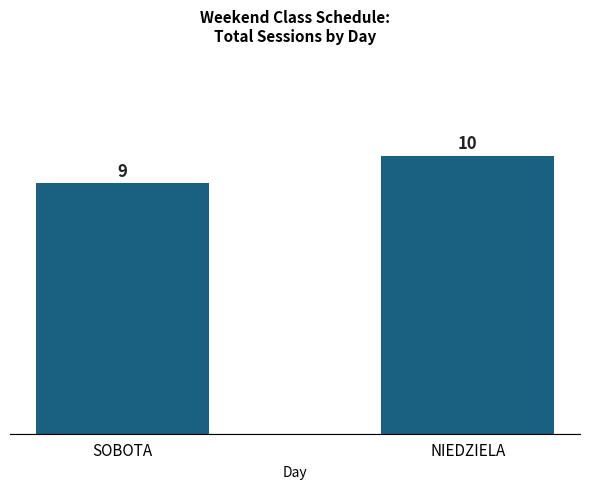

What is the label of the 2nd bar from the left?

NIEDZIELA